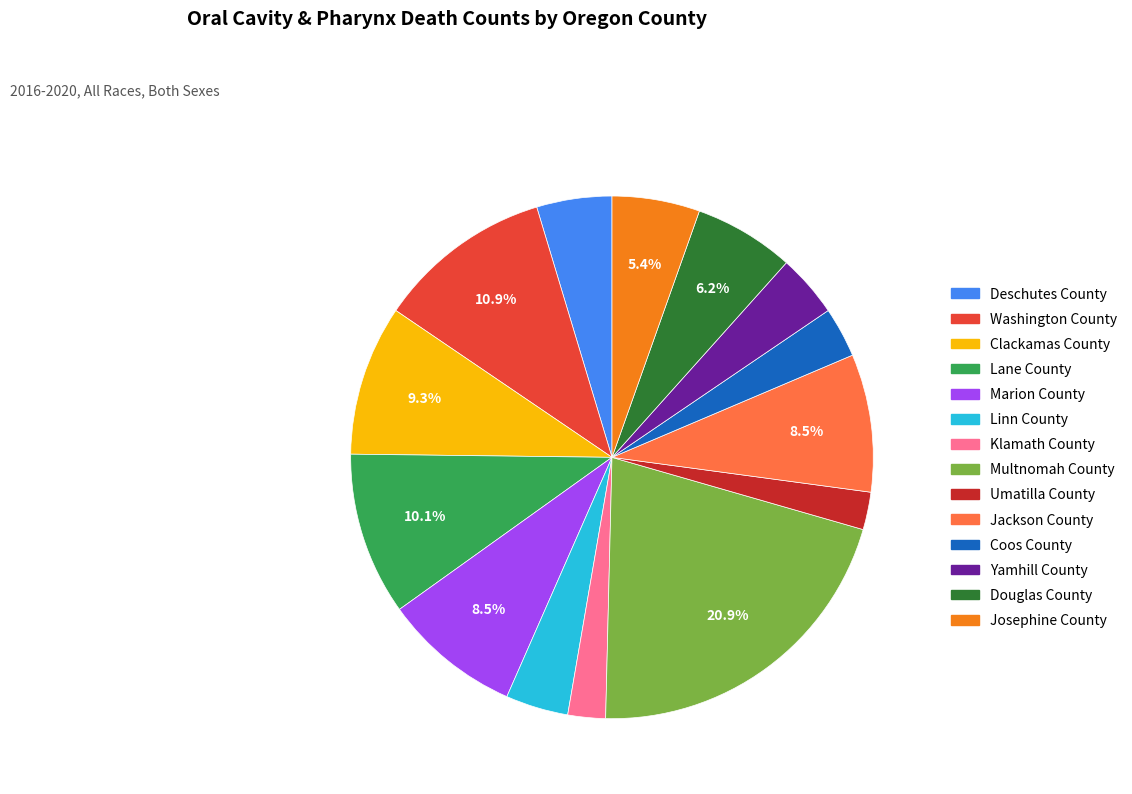

Is there any slice that represents more than half of the pie?

No